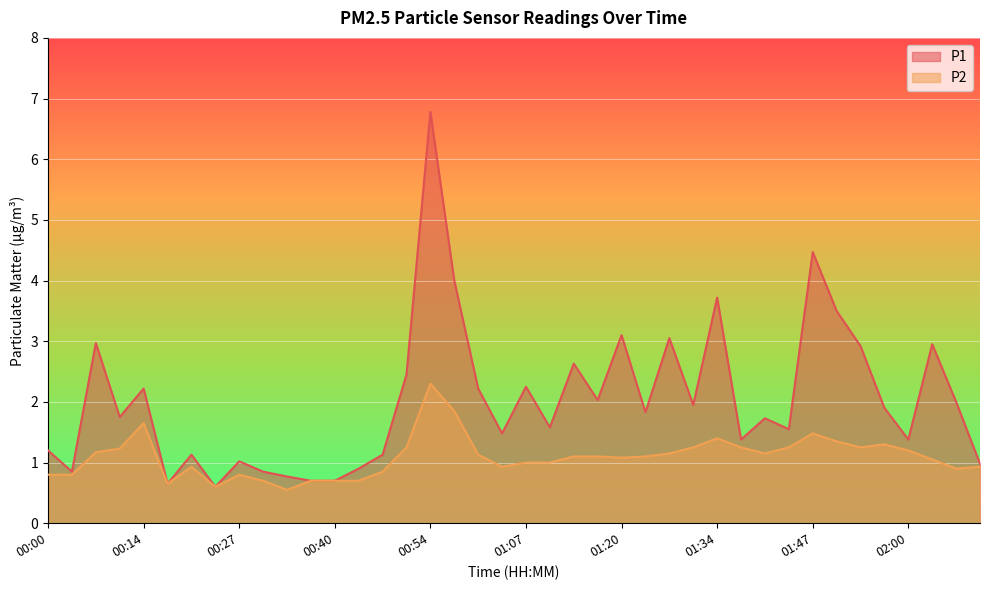

True or false: P2 has a value of 0.8 at 01:30.

False